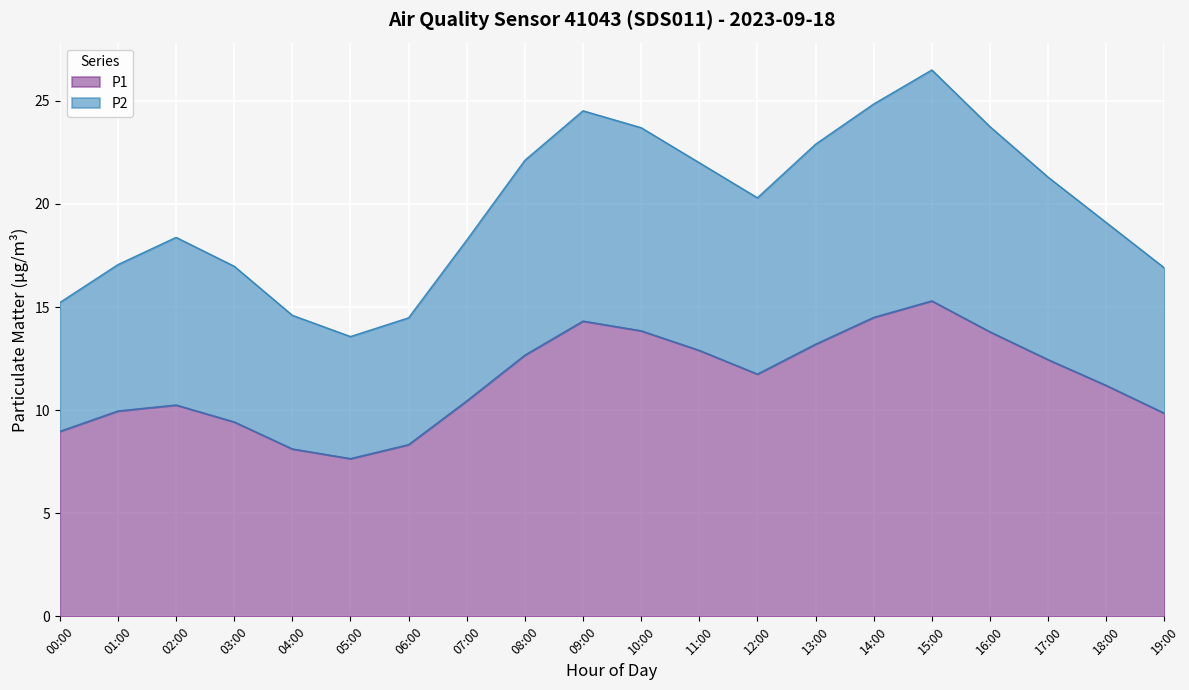

What is the average value of the P1 series?

11.4